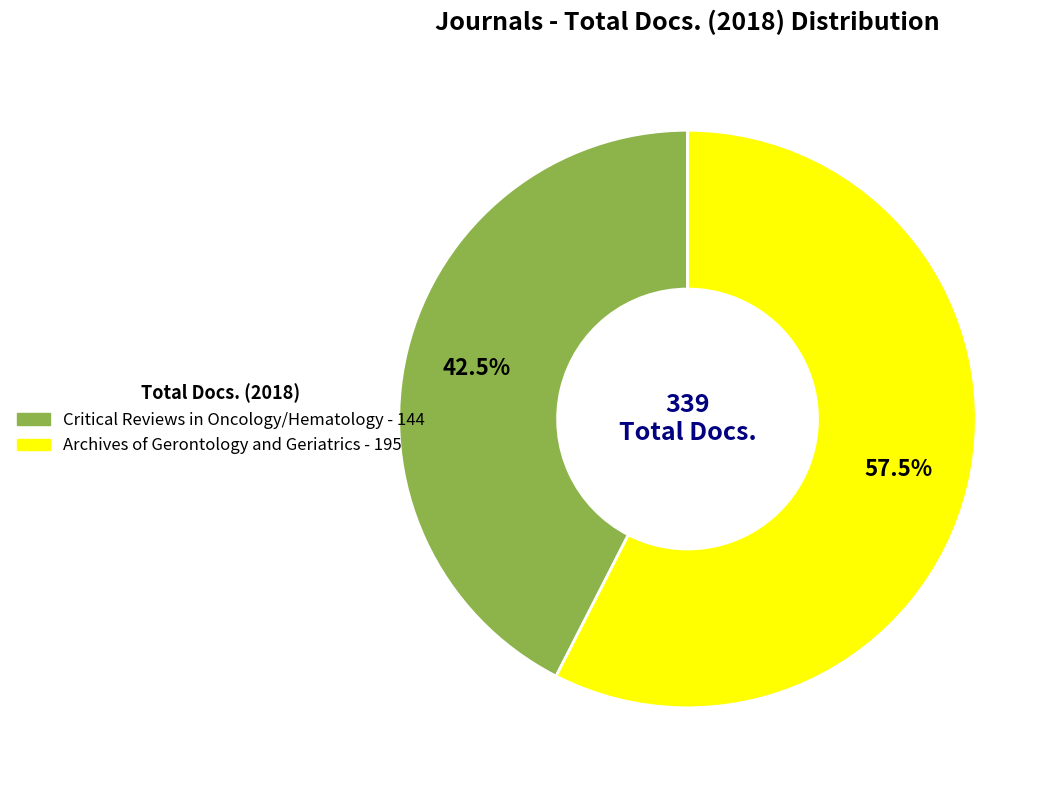

Does Archives of Gerontology and Geriatrics account for over 50% of the chart?

Yes